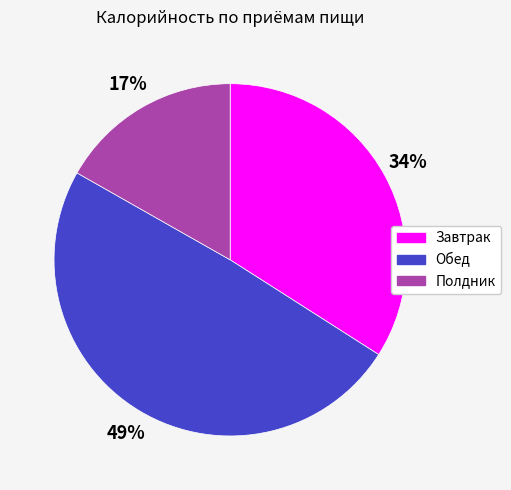

Is there any slice that represents more than half of the pie?

No